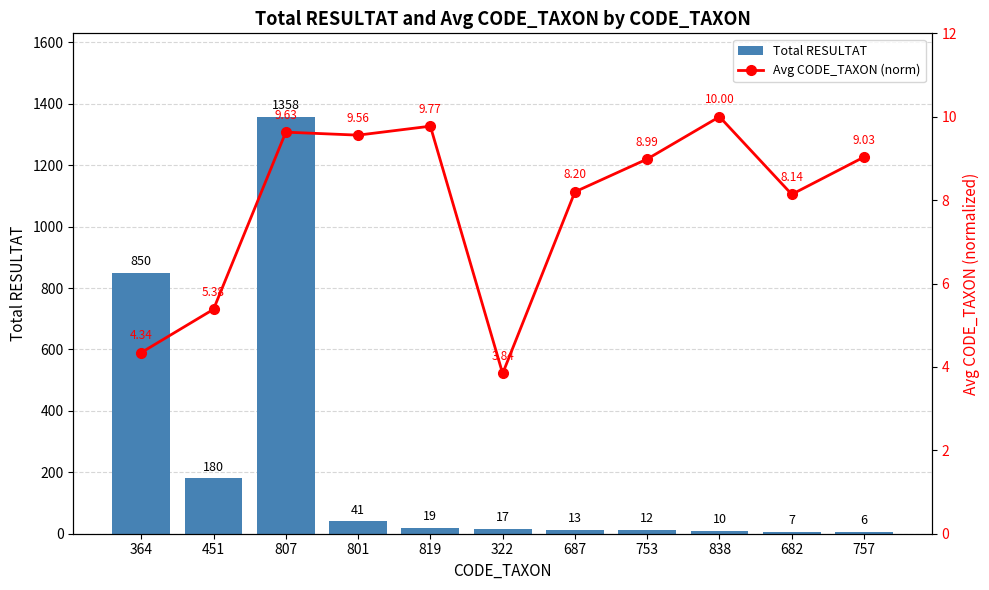

At how many categories does at least one series exceed 202?

2